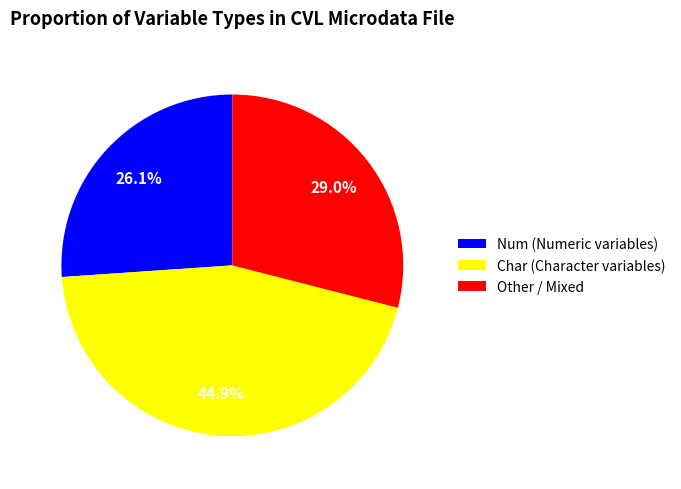

To the nearest percent, what percentage of the pie is Char?

45%